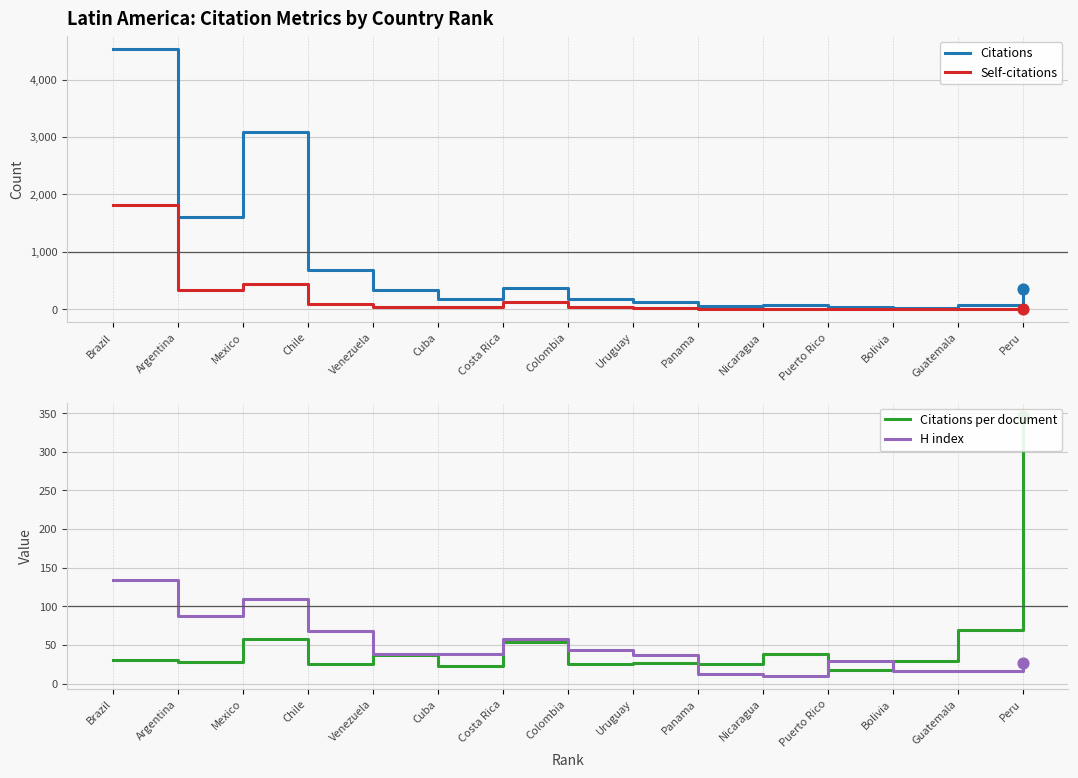

Which series reaches the minimum Y coordinate?

Self-citations